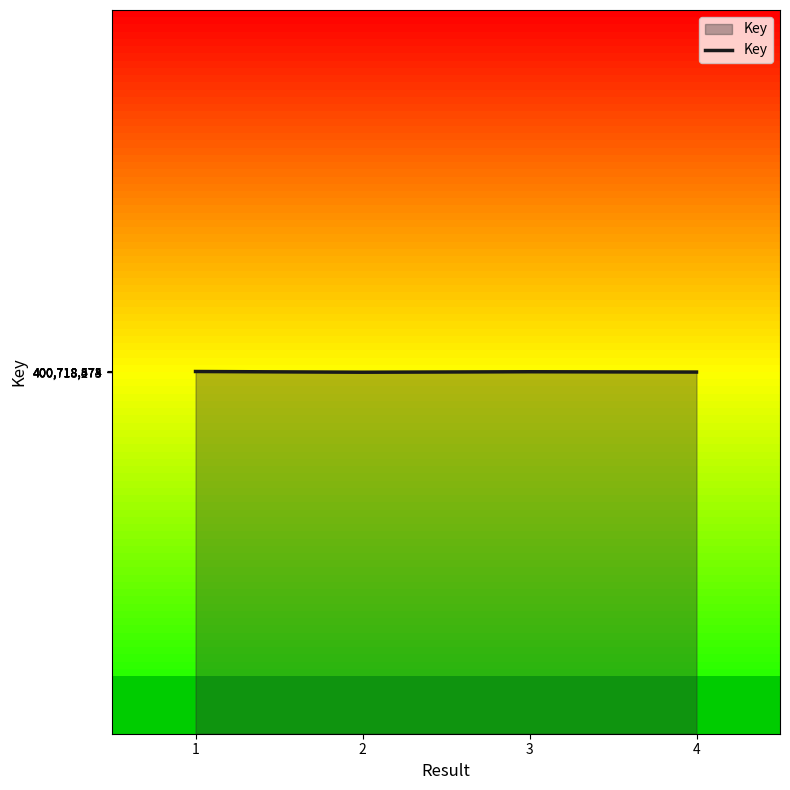

What is the greatest value displayed?

400718675